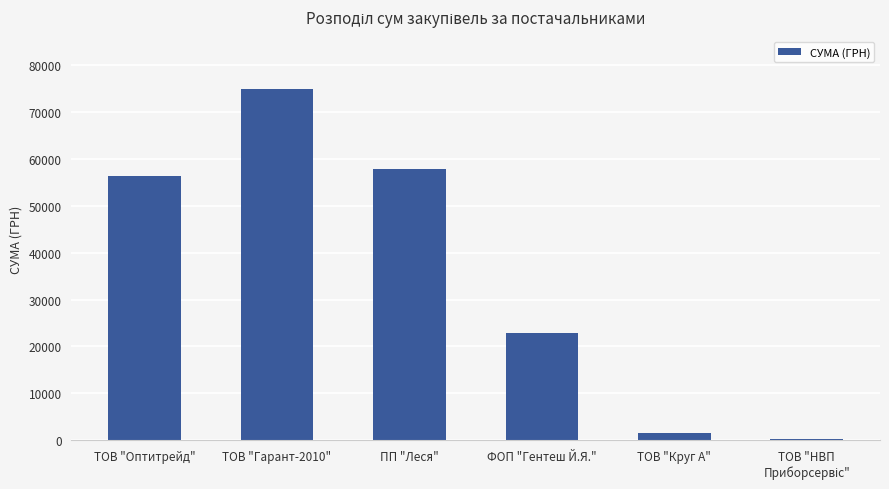

Where is the data nearest to the value 37586?

ФОП "Гентеш Й.Я."